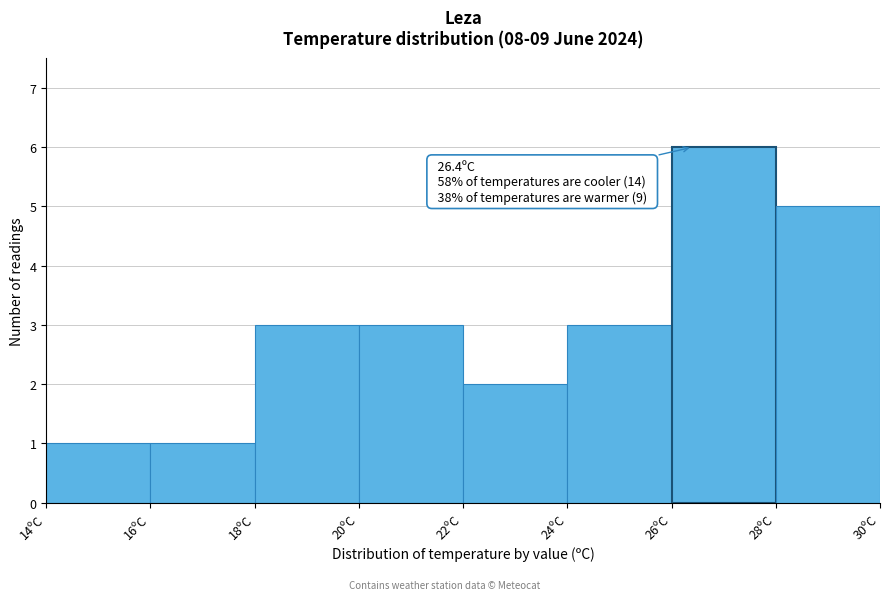

Which range on the x-axis has the tallest bar?

26 to 28